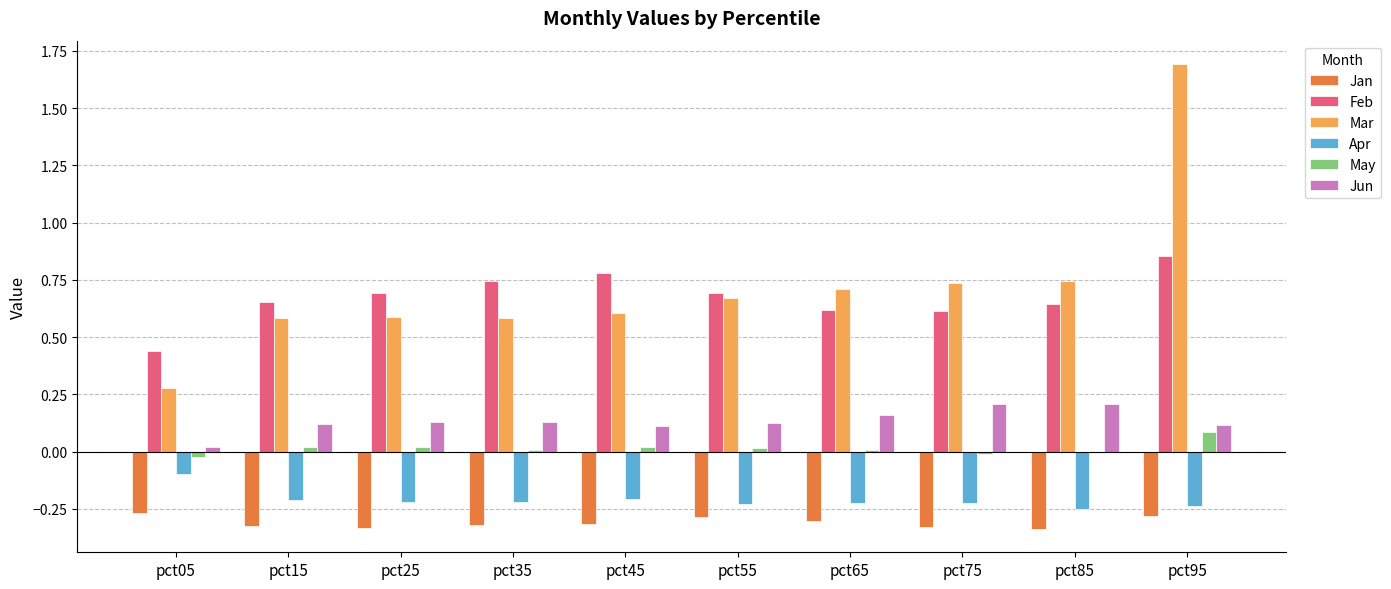

At which category does the chart reach its peak across all series?

pct95